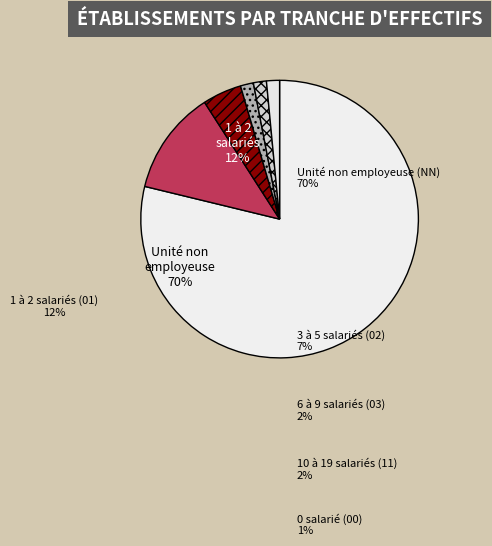

To the nearest percent, what percentage of the pie is 03?

2%